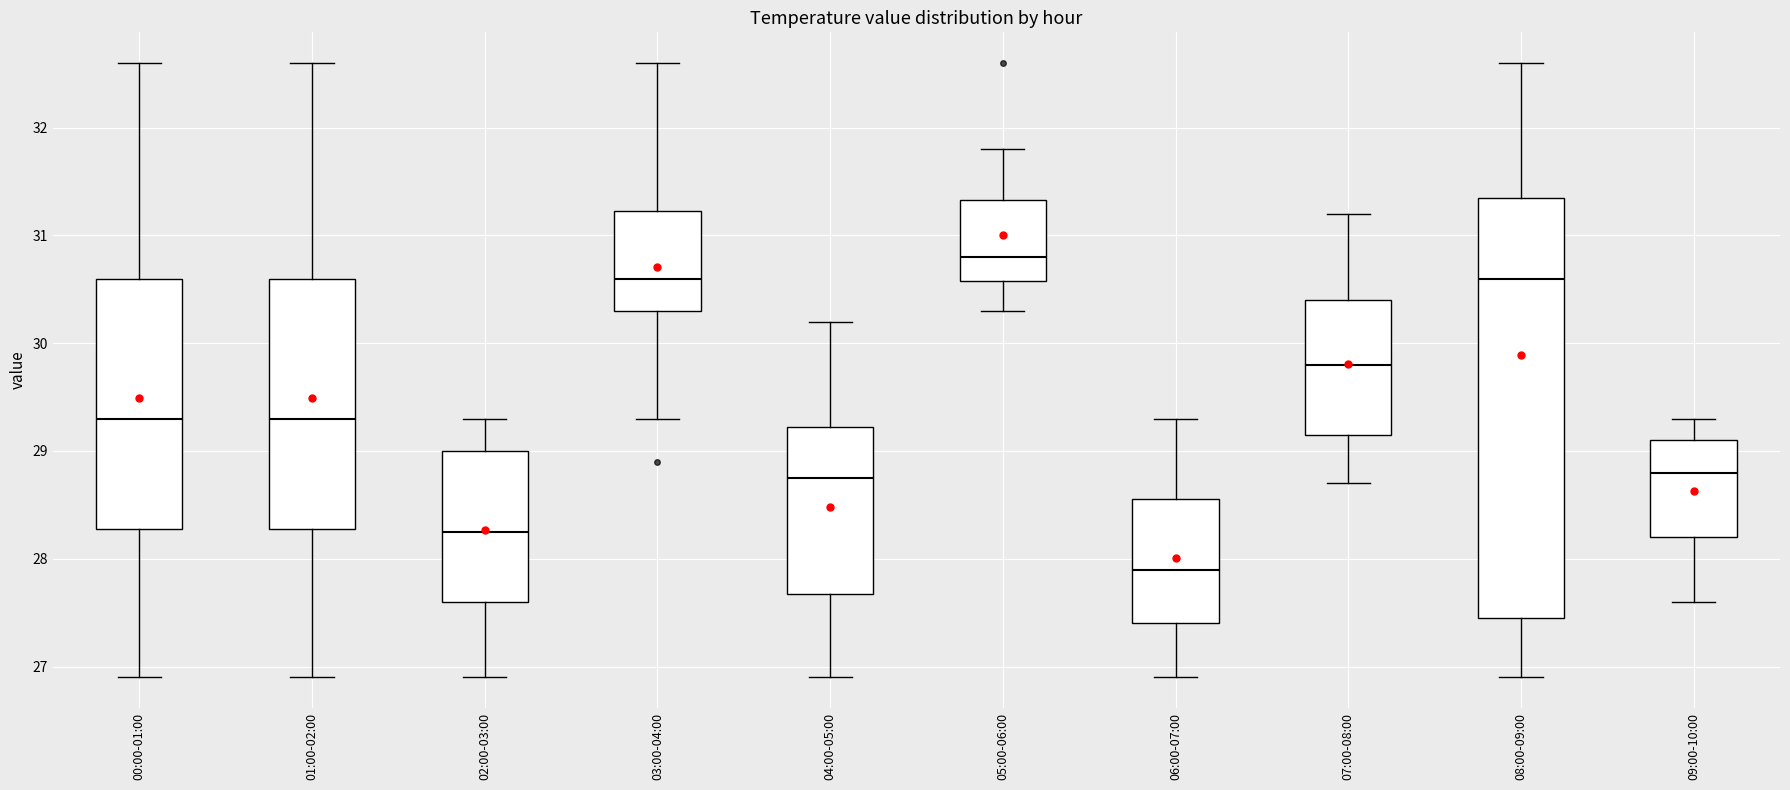

Comparing the boxes themselves (not the whiskers), which one is the tallest?

08:00-09:00